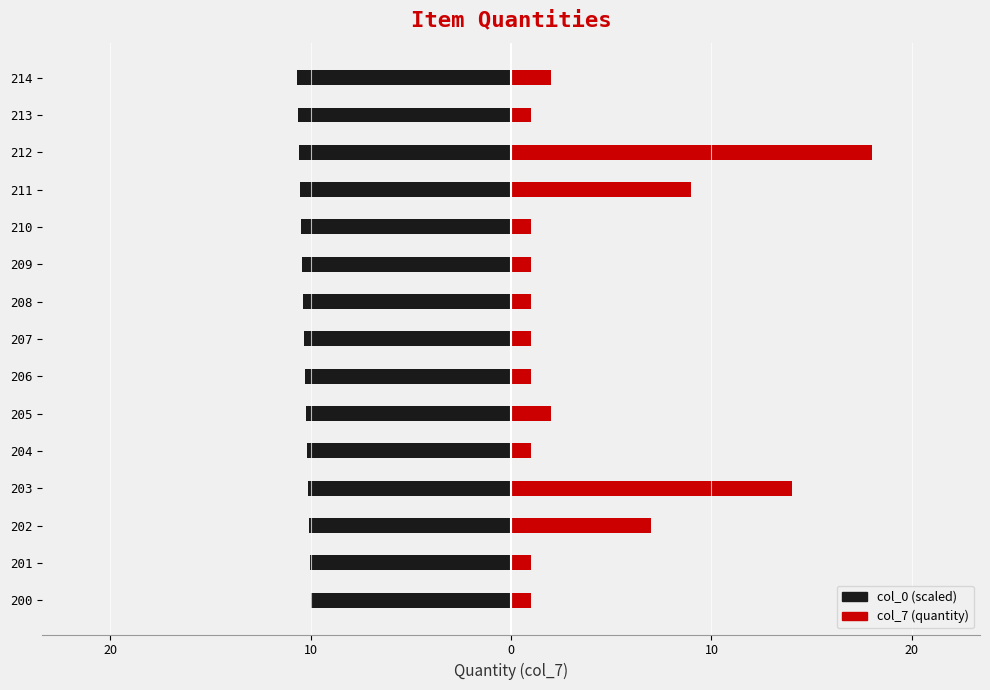

What is the value of the col_7 (quantity) bar at the 12th from the left?

9.0